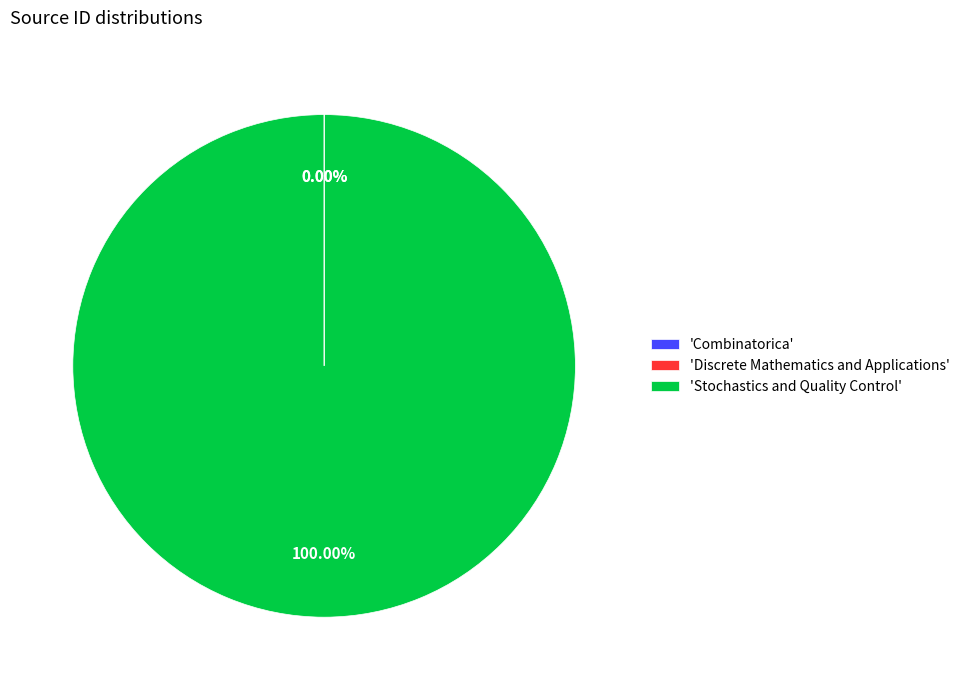

To the nearest percent, what is the difference between the largest and smallest slice percentages?

100%